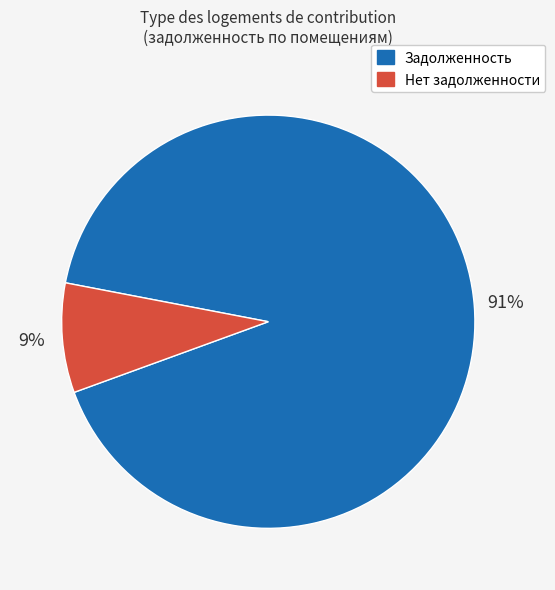

Between Нет задолженности and Задолженность, which is larger?

Задолженность